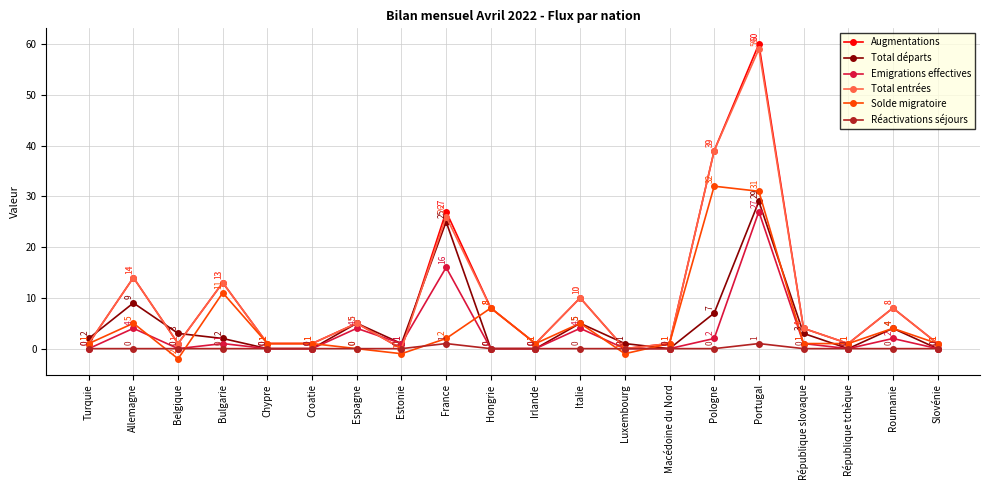

What position from the right is République slovaque?

4